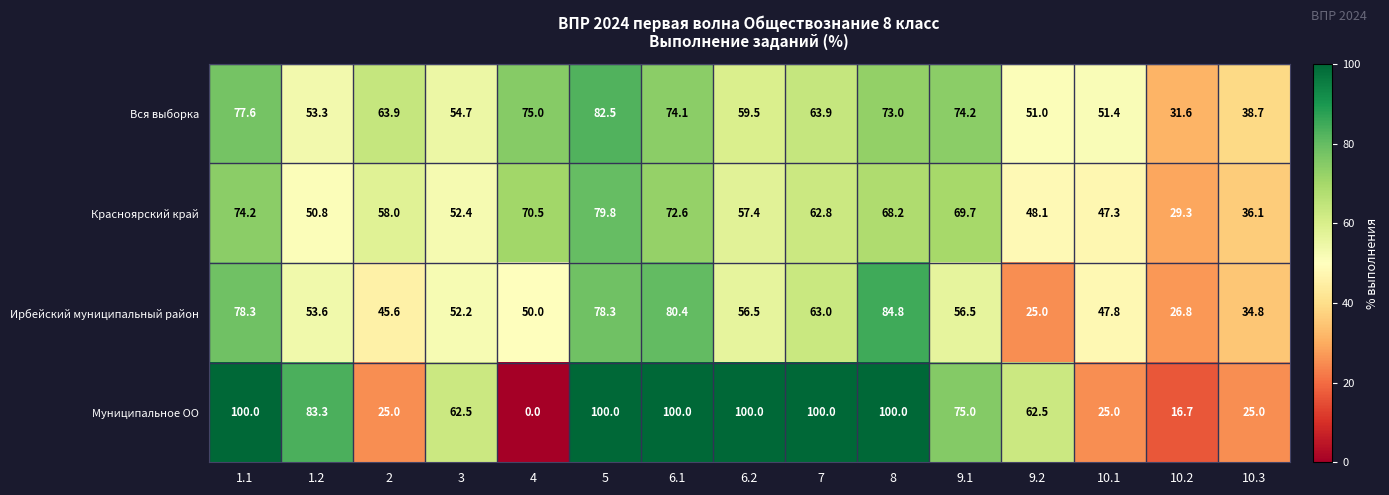

At how many categories does at least one series exceed 95?

6